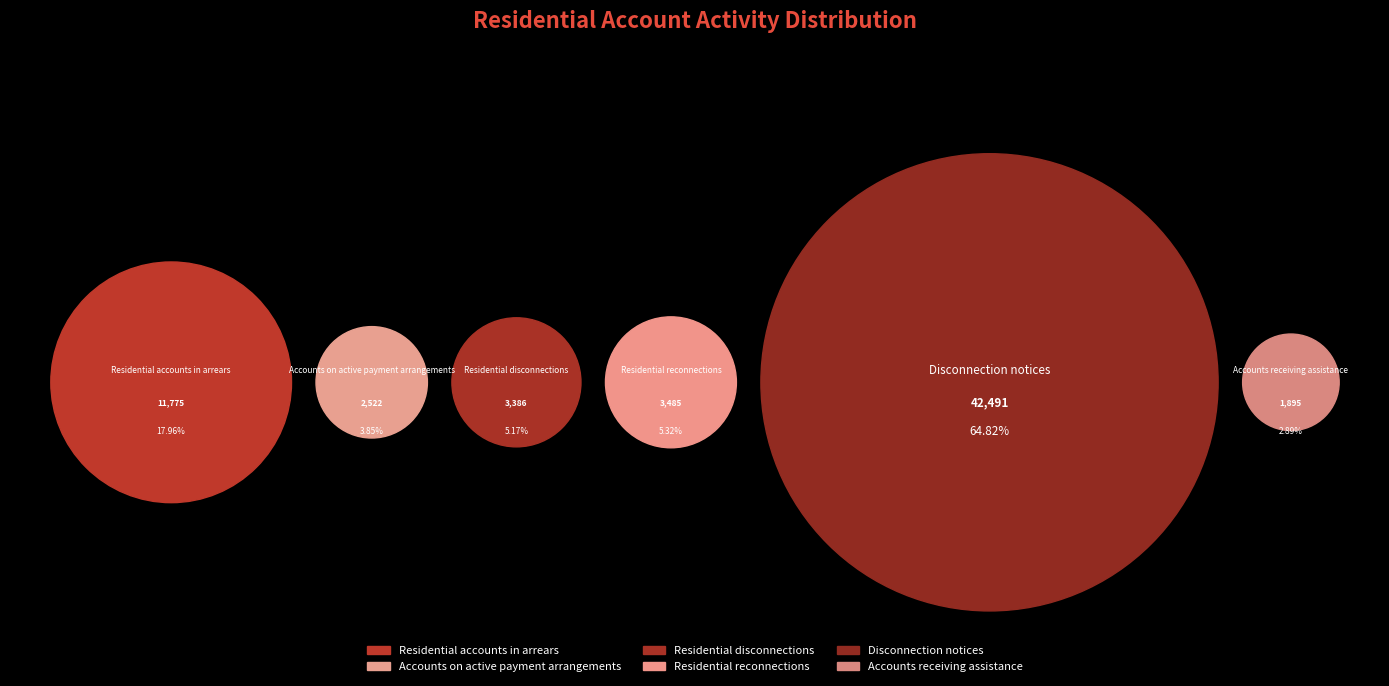

Which has a higher value, Residential disconnections or Accounts on active payment arrangements?

Residential disconnections